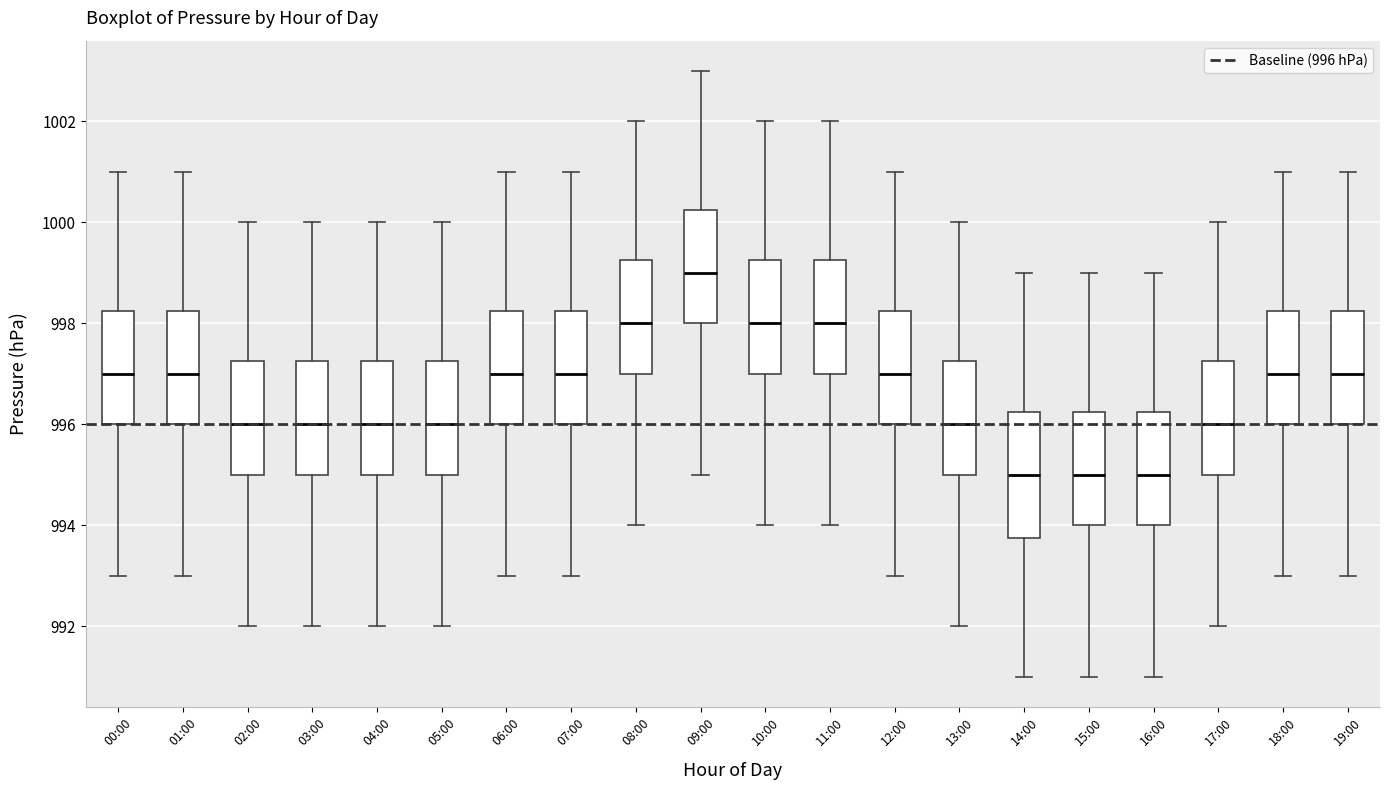

Comparing the boxes themselves (not the whiskers), which one is the tallest?

14:00